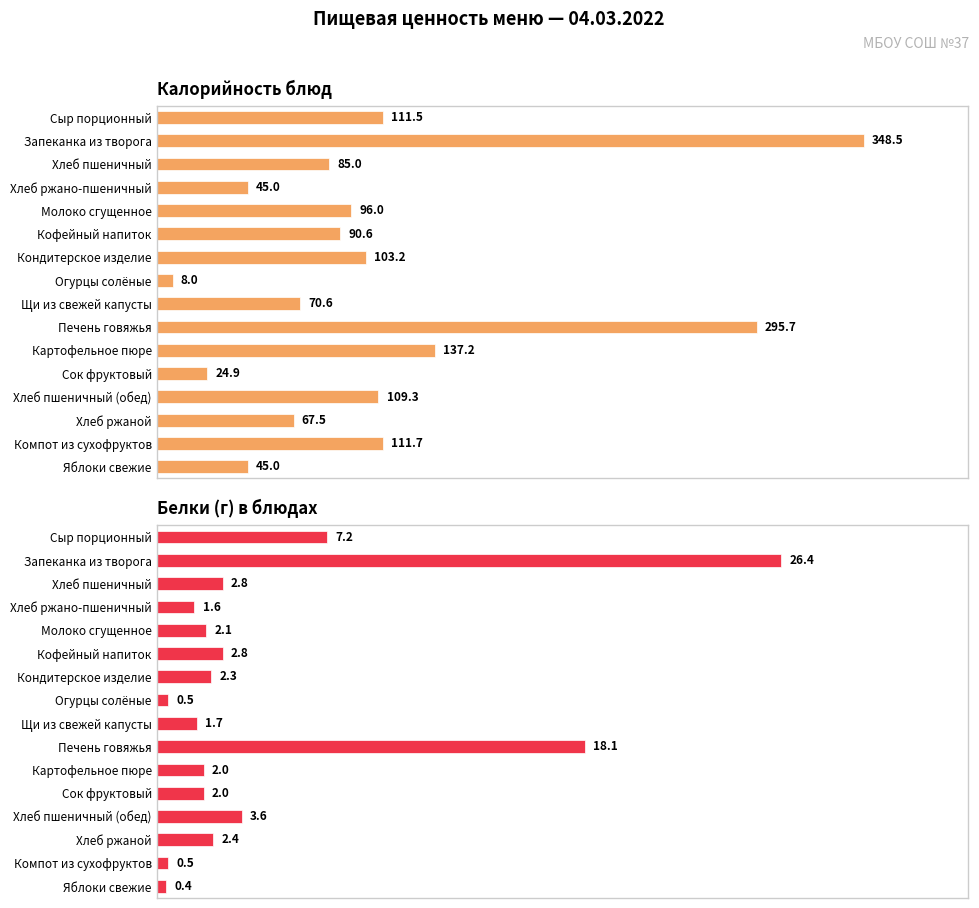

The value of Калорийность блюд at Молоко сгущенное is 64.4. True or false?

False